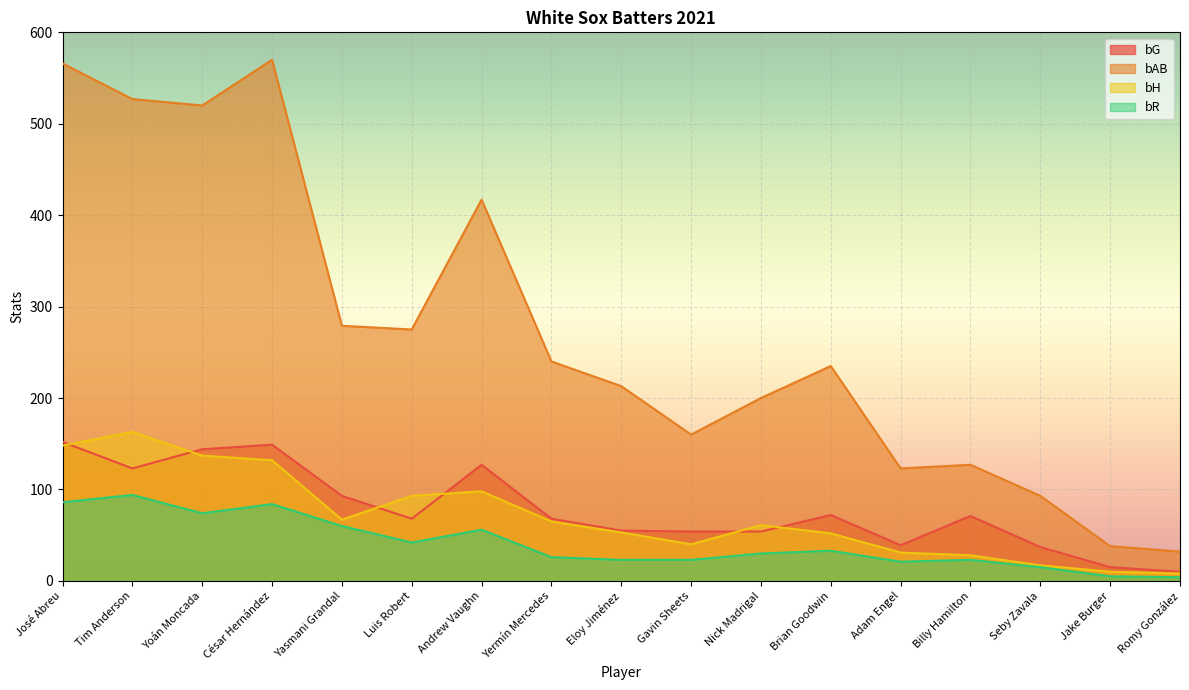

What is the label of the 13th point from the right?

Yasmani Grandal